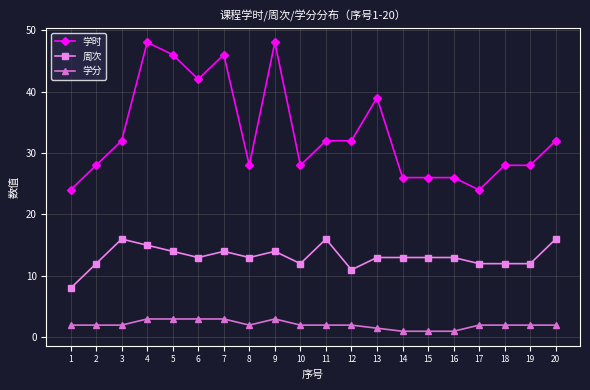

Rank the series at 5 from highest to lowest value.

学时, 周次, 学分